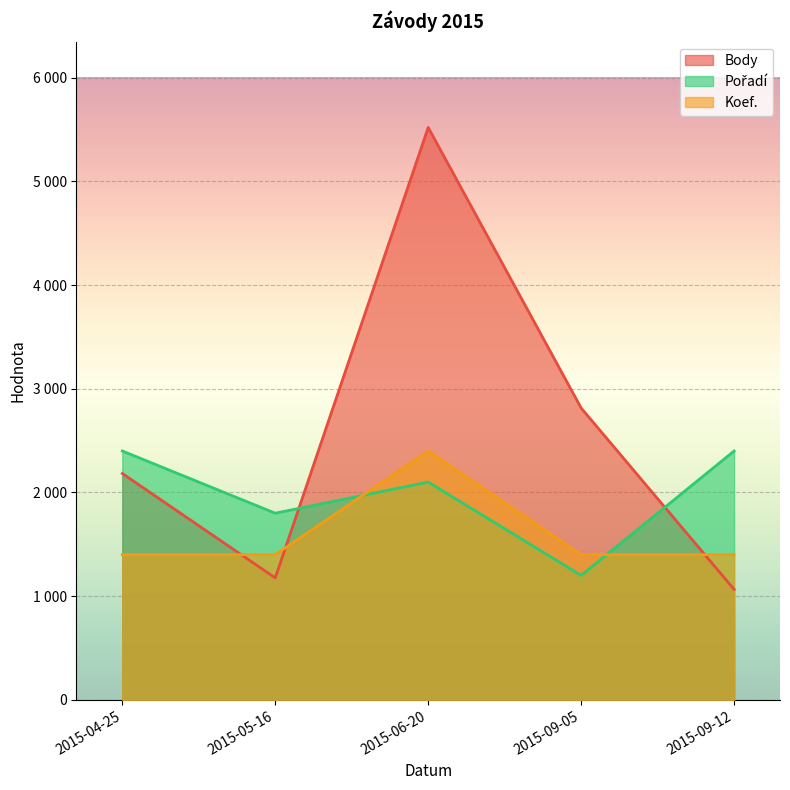

Rank the series by their maximum value, from lowest to highest.

Koef., Pořadí, Body